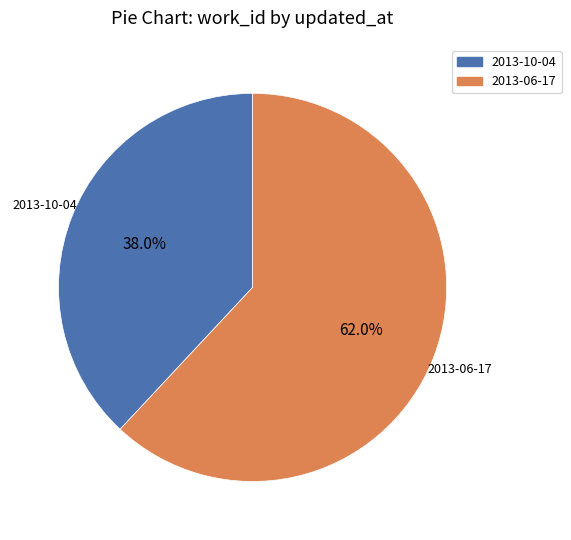

What is the ratio of the value at 2013-10-04 to the value at 2013-06-17?

0.6